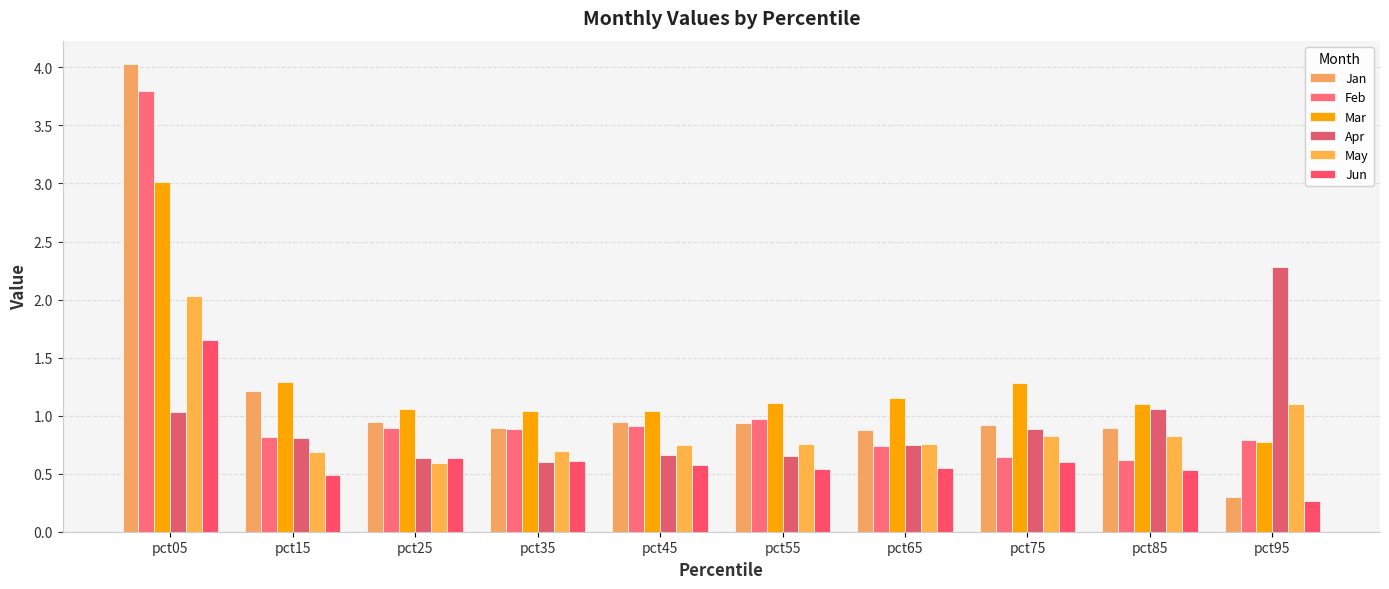

At which category is the sum across all series the highest?

pct05